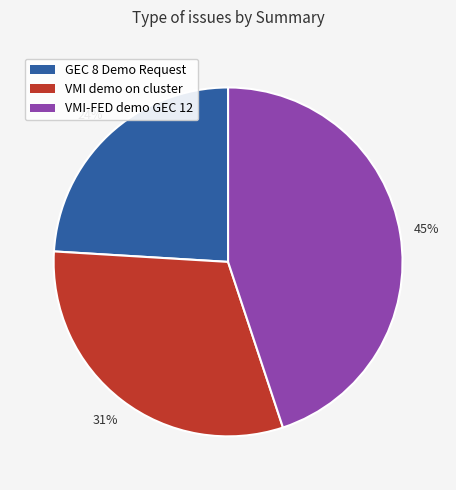

Does any single category account for the majority?

No